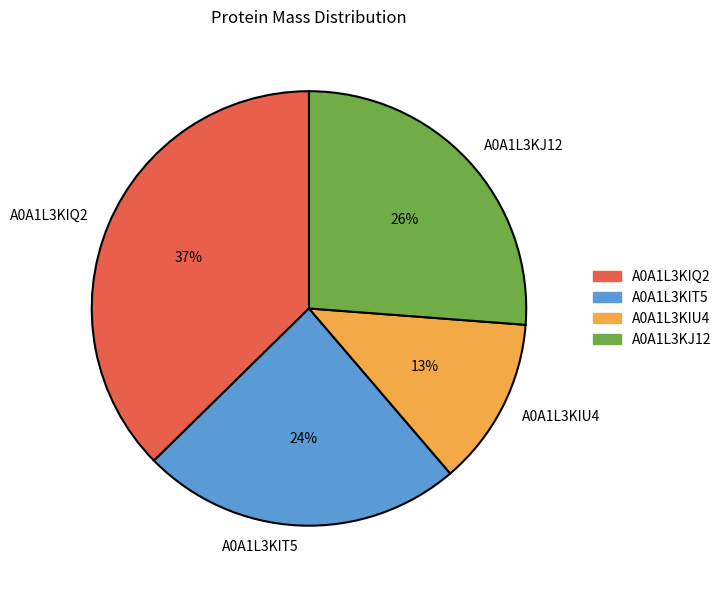

To the nearest percent, what percentage of the pie is A0A1L3KIQ2?

37%